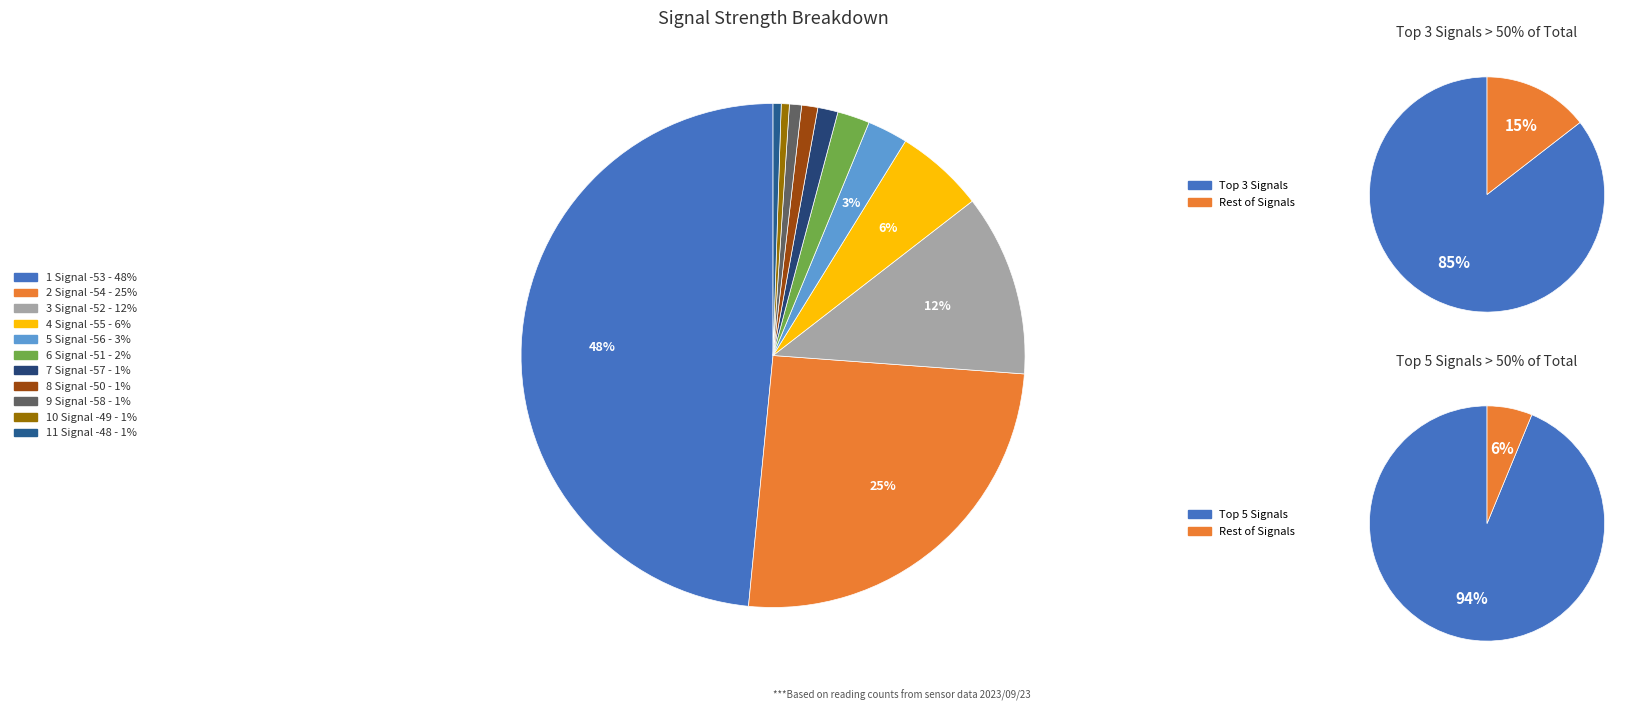

What is the largest slice in the pie chart?

-53